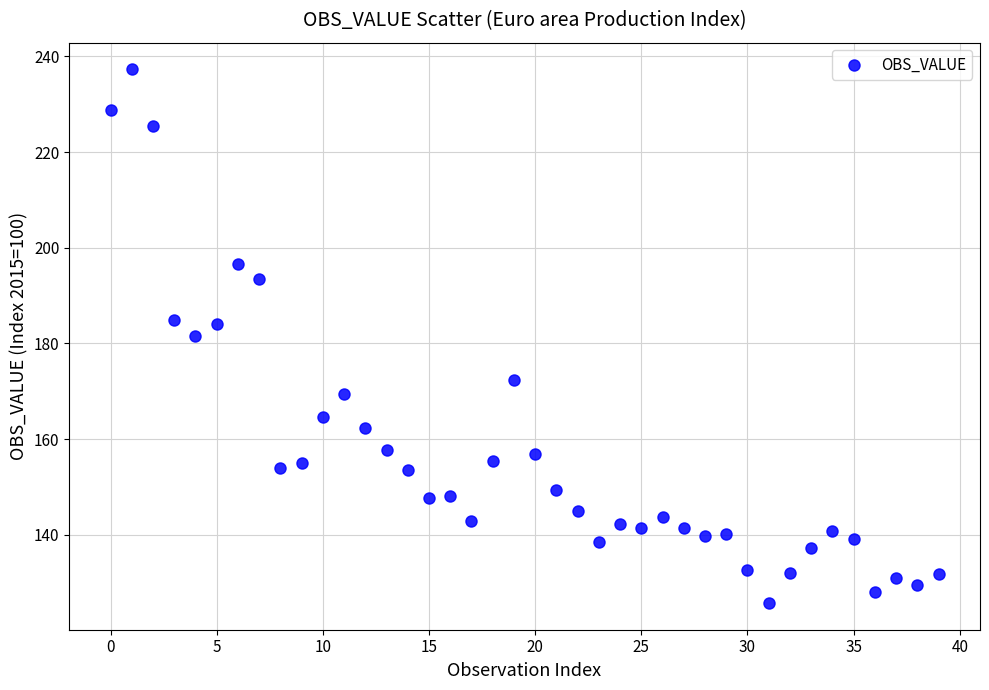

What is the range of Y values (max minus min)?

111.6